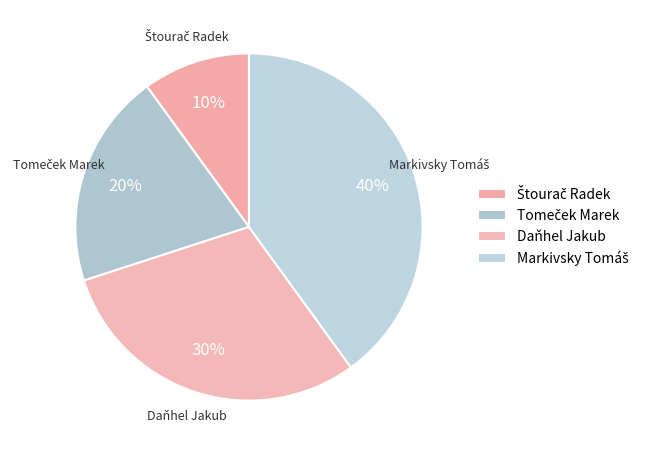

Rank the categories by value from lowest to highest.

Štourač Radek, Tomeček Marek, Daňhel Jakub, Markivsky Tomáš